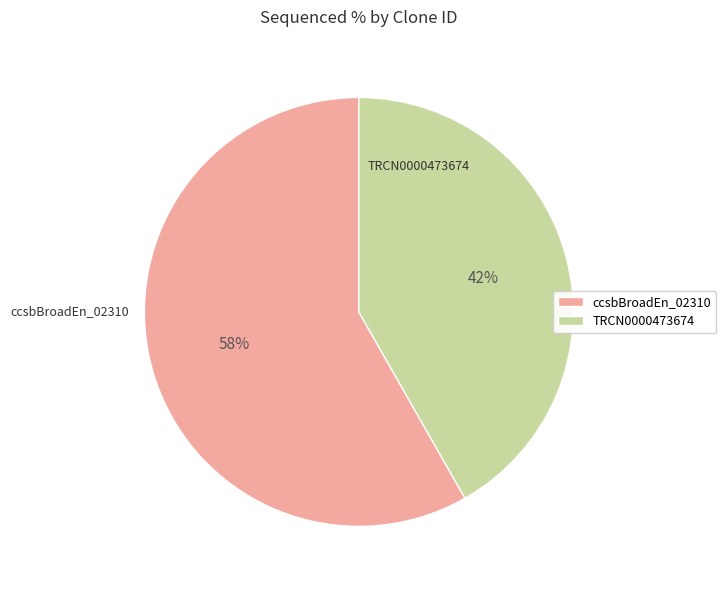

Combined, do TRCN0000473674 and ccsbBroadEn_02310 account for over 50%?

Yes